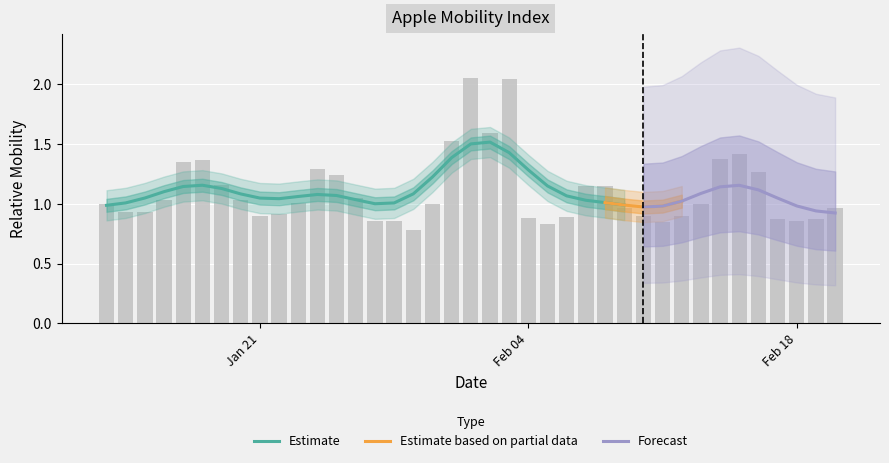

What is the average value?

1.1